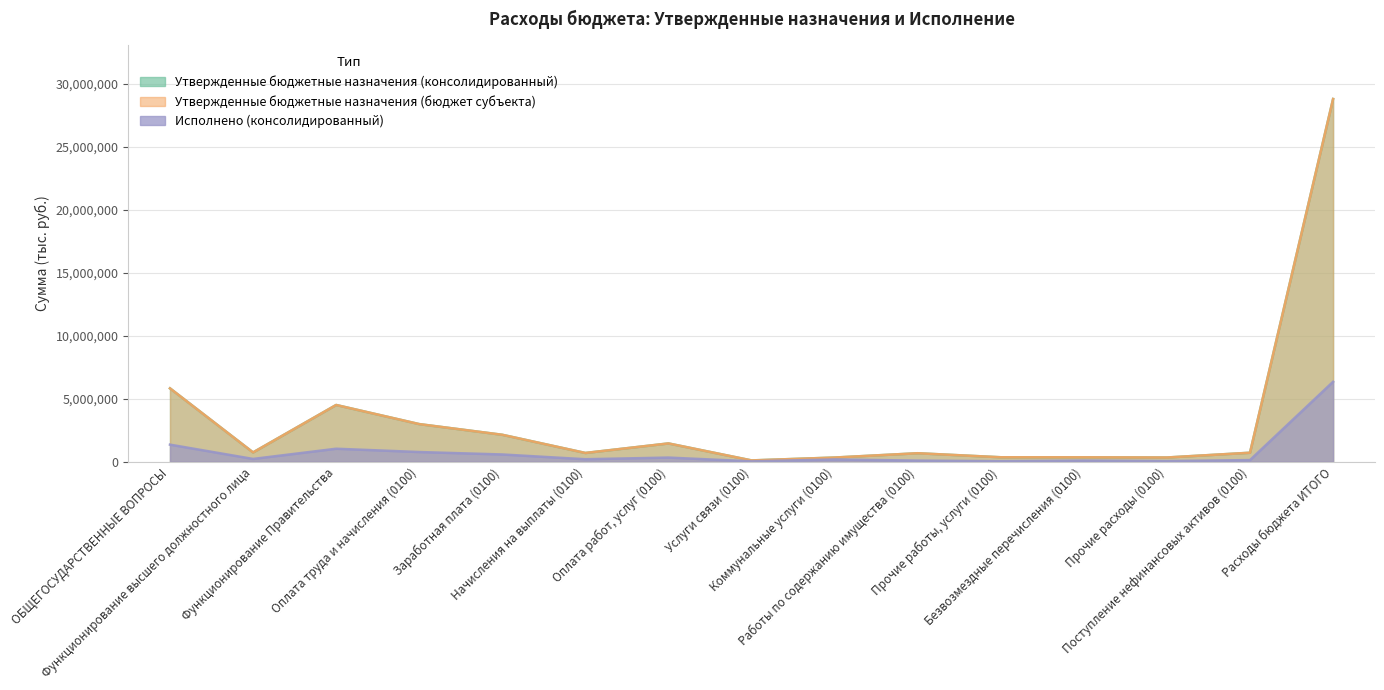

What are all the series names shown in the legend?

Утвержденные бюджетные назначения (консолидированный), Утвержденные бюджетные назначения (бюджет субъекта), Исполнено (консолидированный)